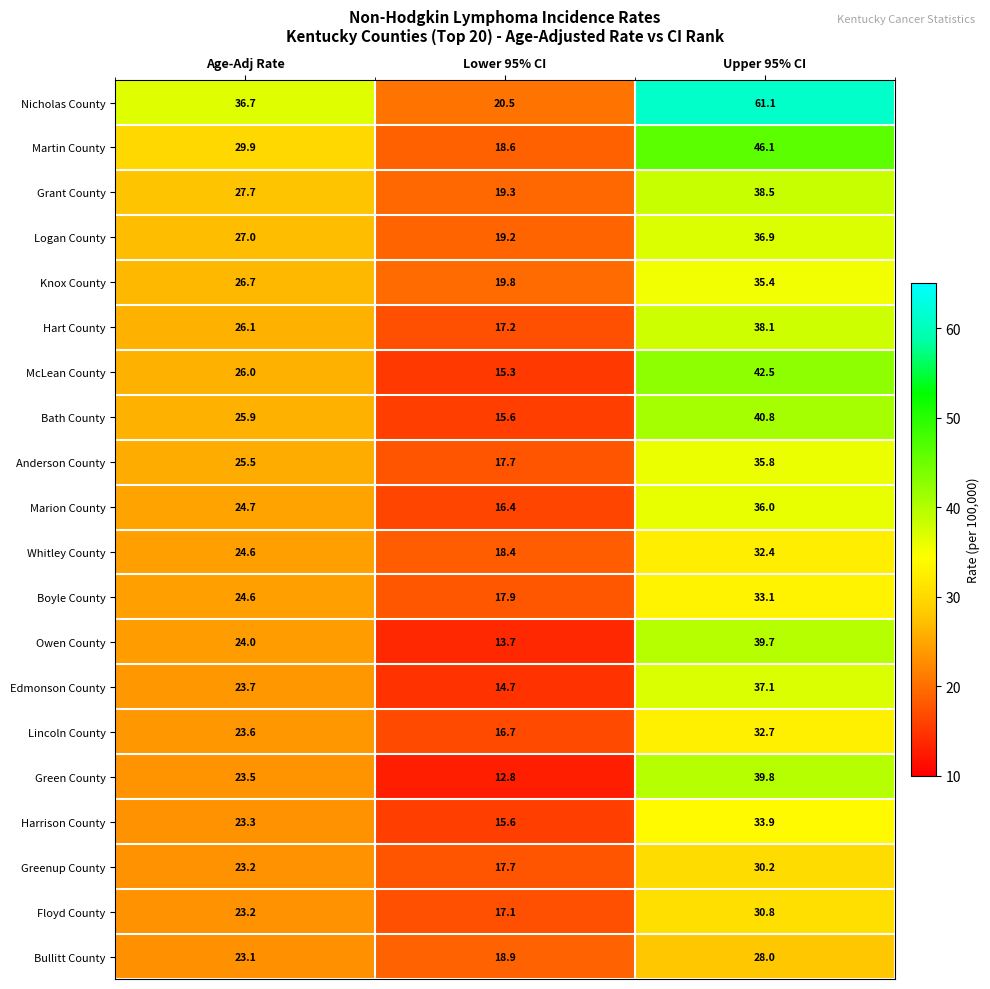

The value of Lincoln County at Lower 95% CI is 16.7. True or false?

True